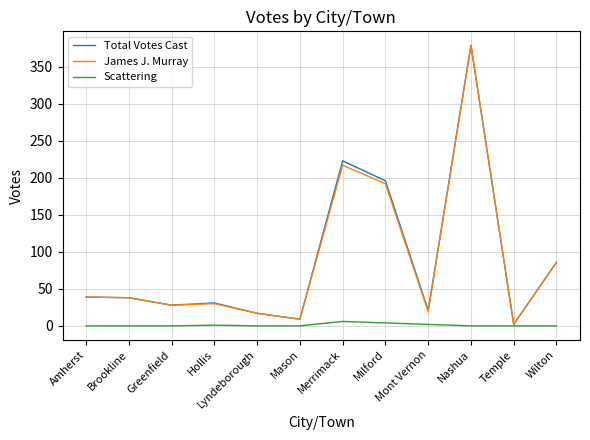

What position from the left is Hollis?

4